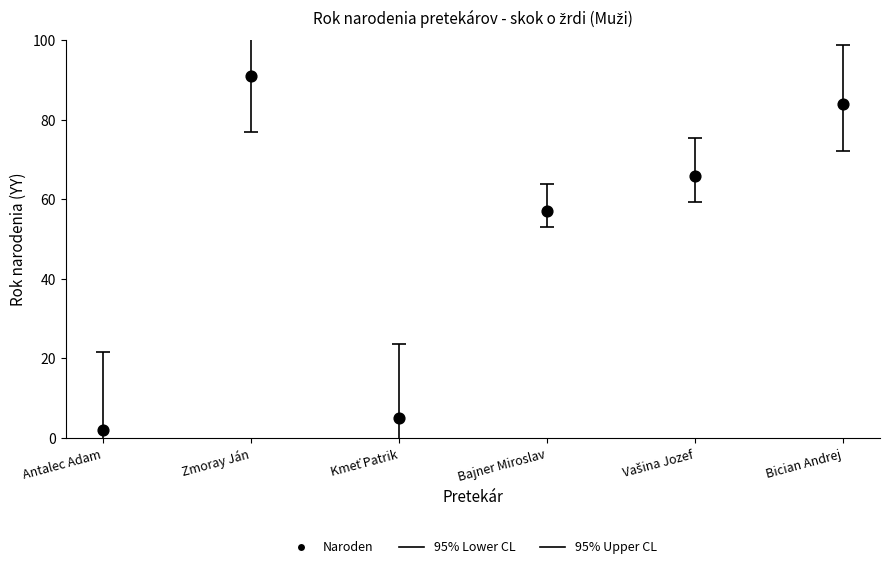

What is the range of Y values (max minus min)?

89